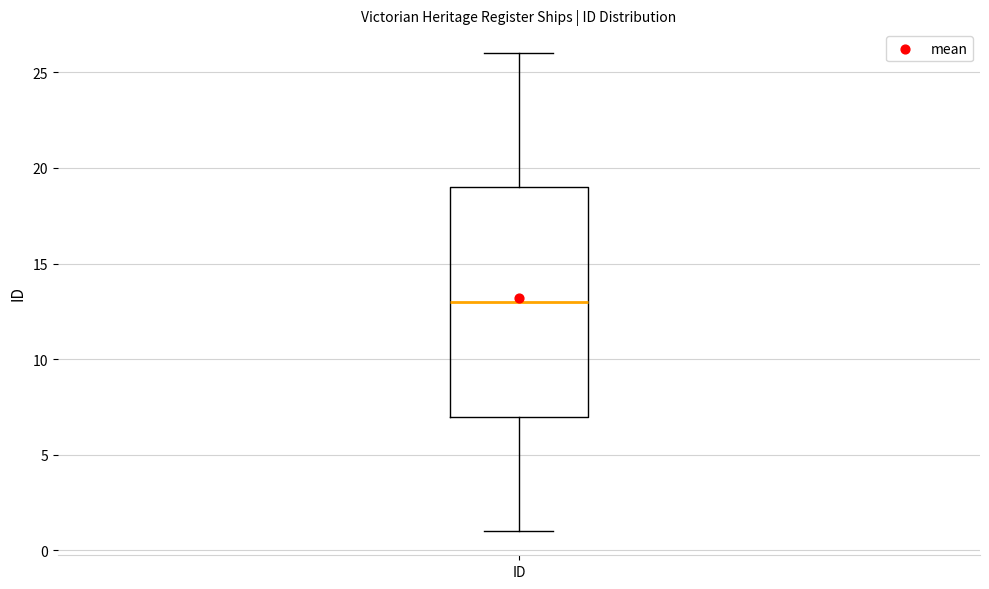

Read this box plot against the y-axis: the position of the median line, the range covered by the box, and the ends of both whiskers. The values are not printed on the chart, so give them approximately, as read against the axis.

median 13, box 7 to 19, whiskers 1 to 26